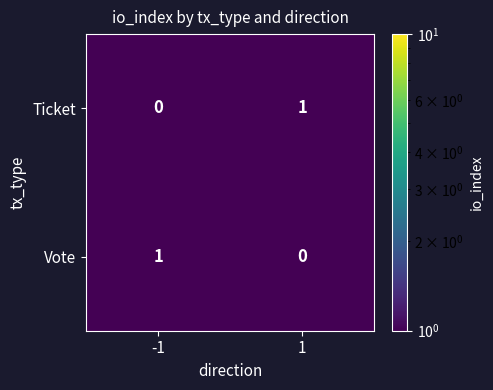

Rank the categories by Ticket value from lowest to highest.

-1, 1